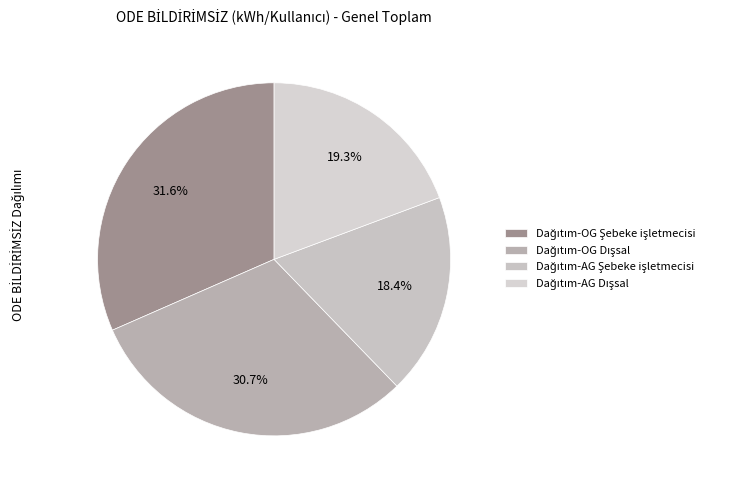

How many slices are in this pie chart?

4